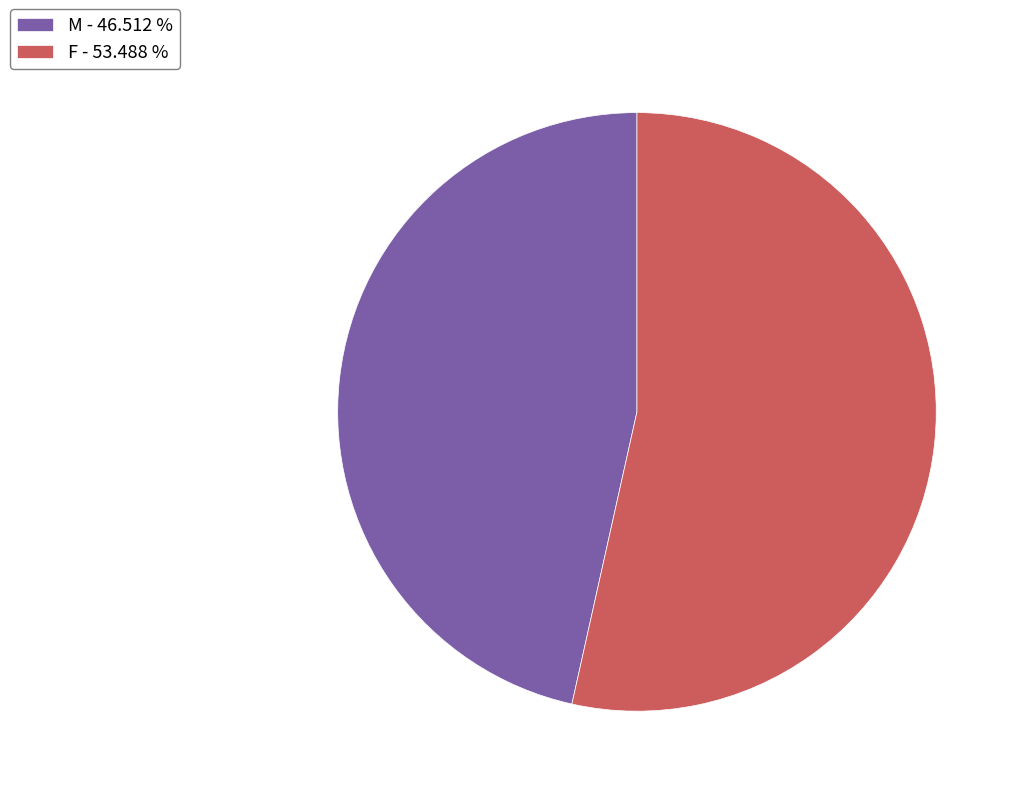

Which has a higher value, F - 53.488 % or M - 46.512 %?

F - 53.488 %